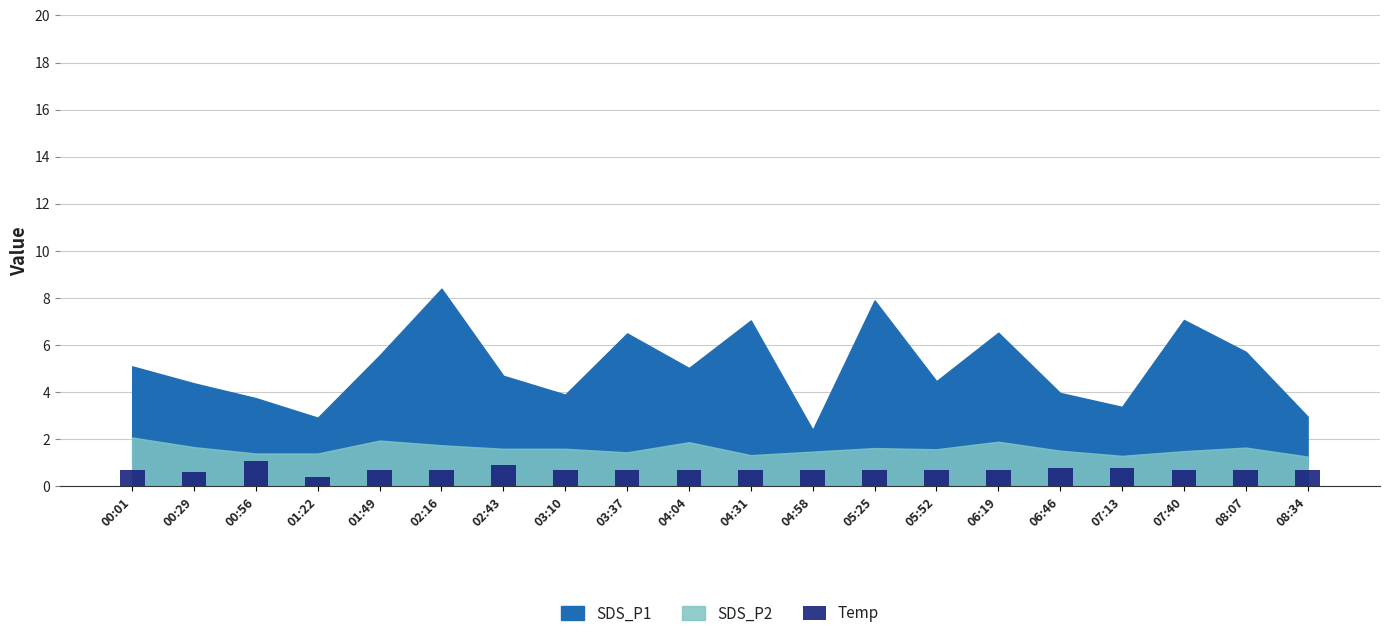

What is the smallest value displayed?

0.4